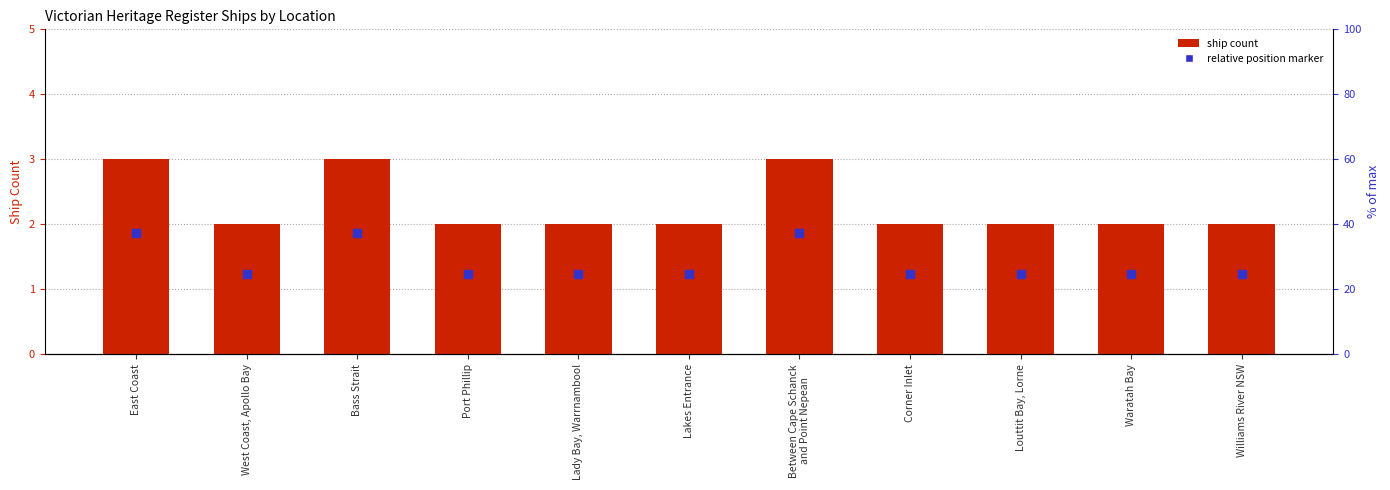

What is the total value across all series at West Coast, Apollo Bay?

3.2